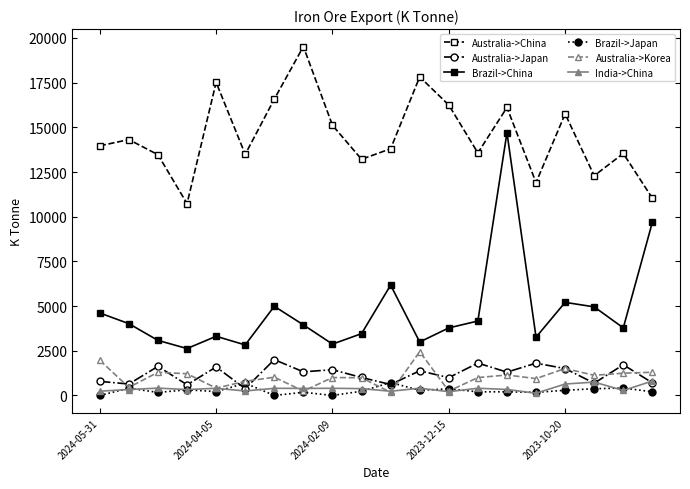

True or false: India->China and Brazil->China cross at least once.

False